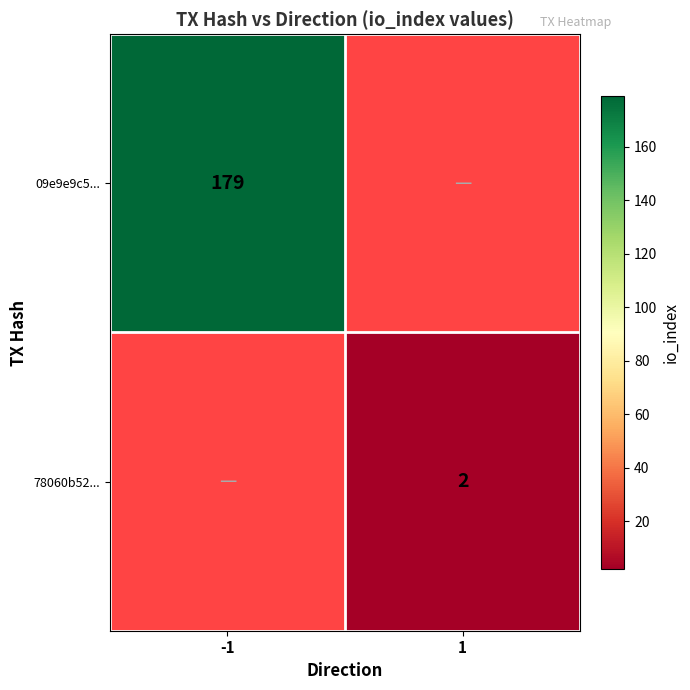

Is it true that 78060b52... equals 2 at 1?

True